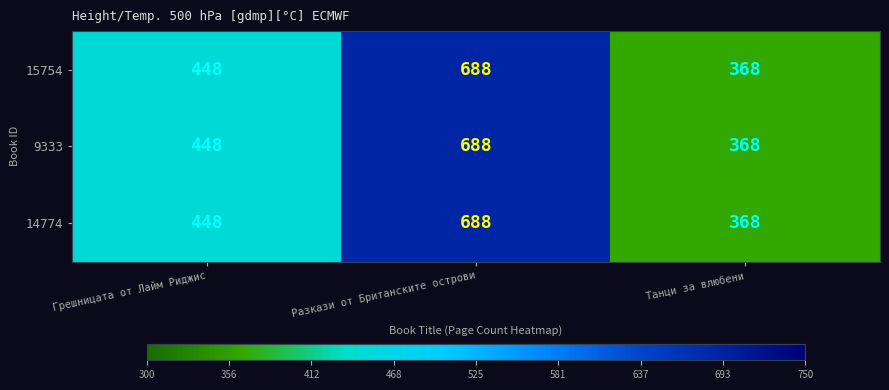

What is the sum of the 14774 values at Грешницата от Лайм Риджис and Разкази от Британските острови?

1136